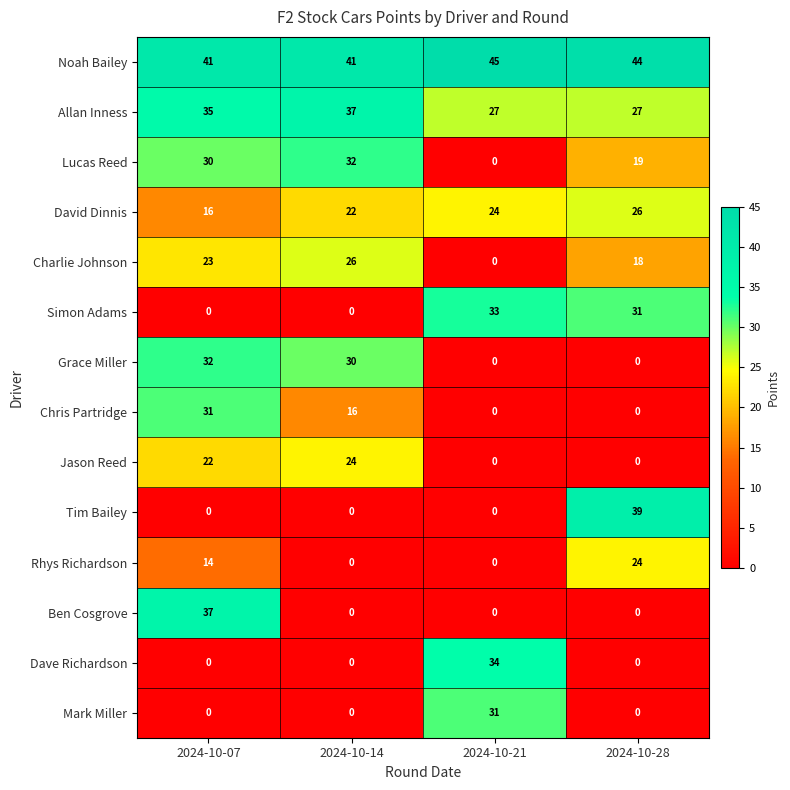

How many series are shown in this chart?

14